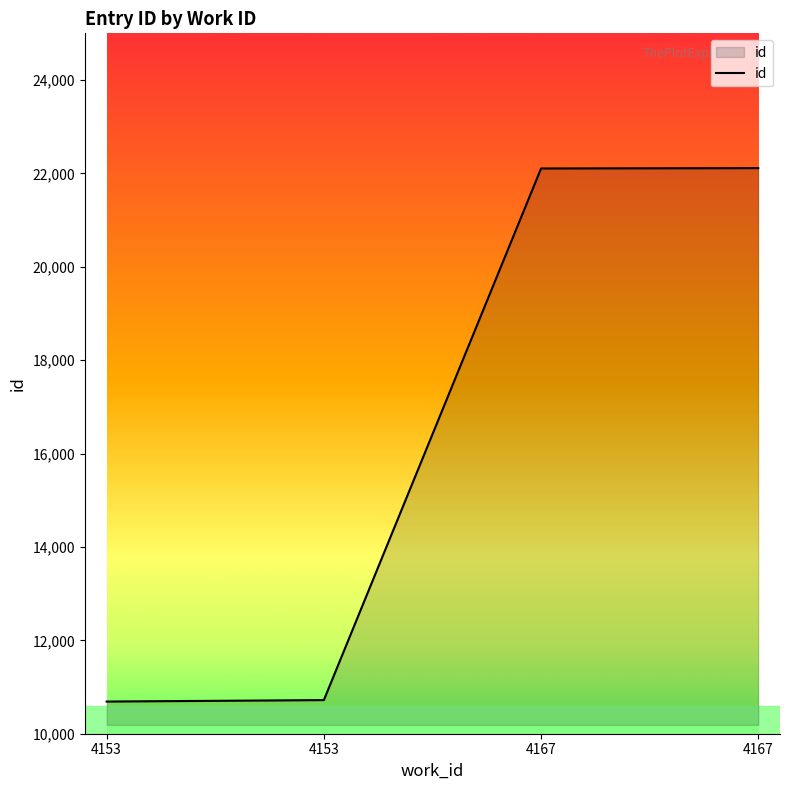

List the labels in order of value, smallest first.

4153, 4153, 4167, 4167